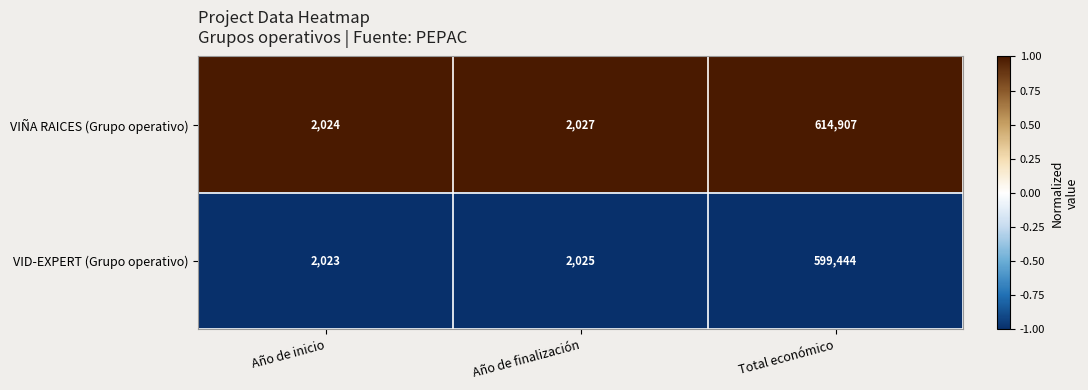

Between Año de inicio and Año de finalización, which series saw the biggest shift?

VIÑA RAICES (Grupo operativo)